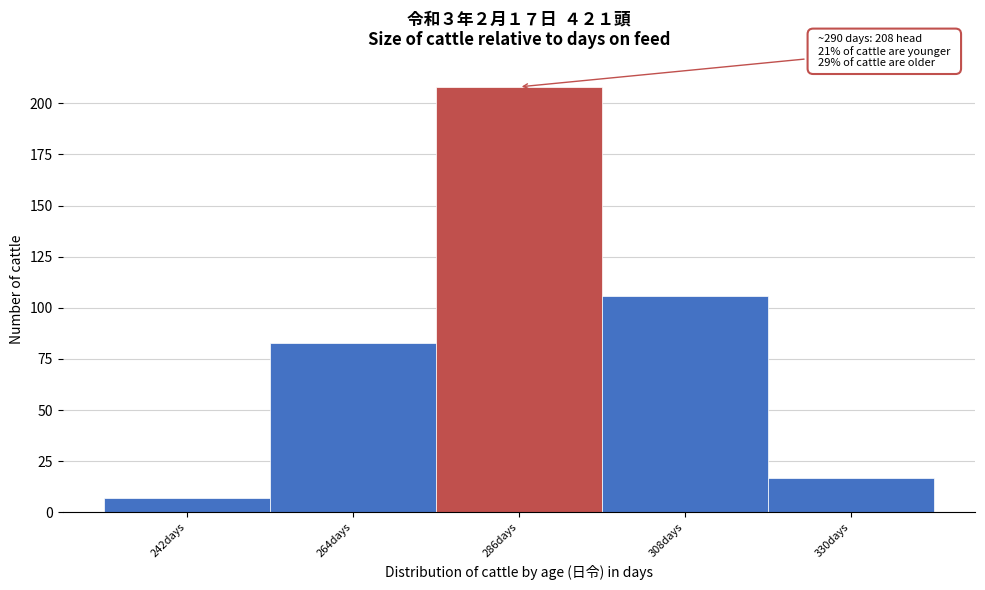

Reading left to right, list all the values displayed in this chart.

242days=7	264days=83	286days=208	308days=106	330days=17